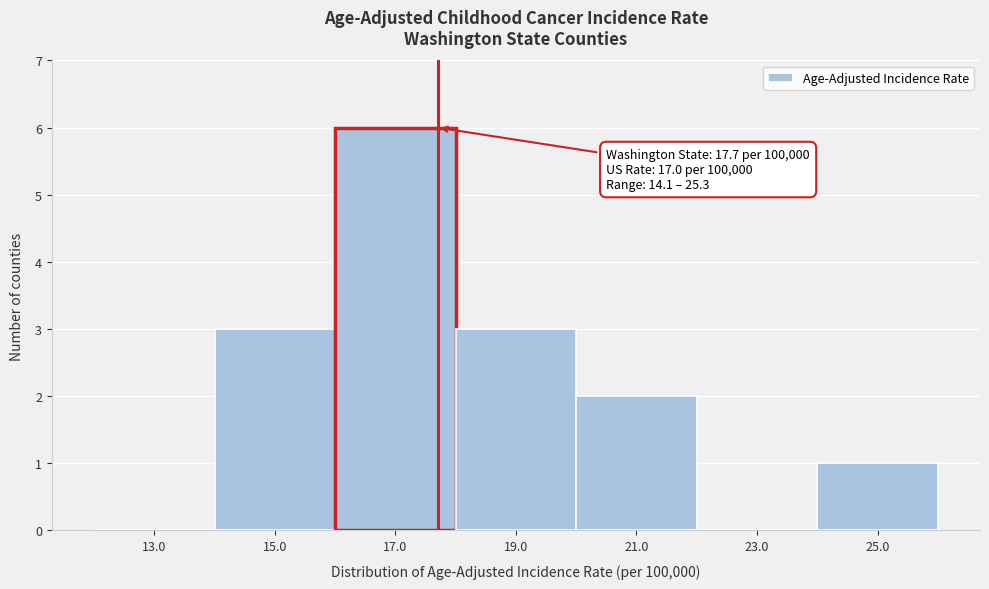

Over which range of the x-axis is the bar tallest?

16 to 18